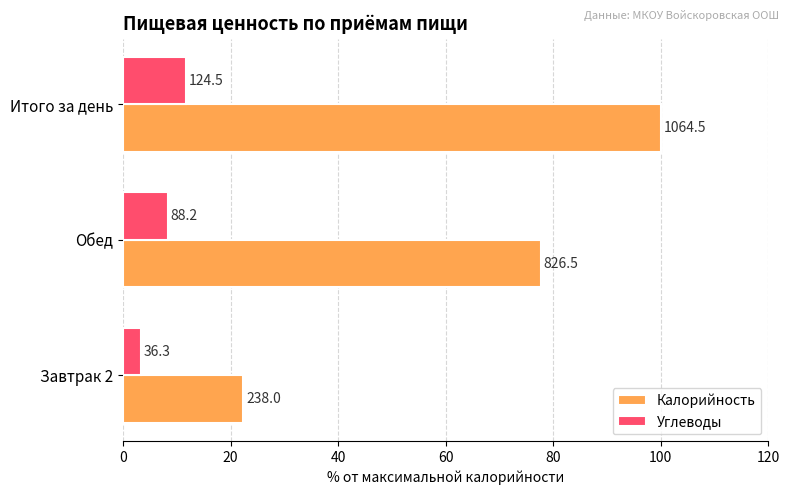

What are all the series names shown in the legend?

Калорийность, Углеводы